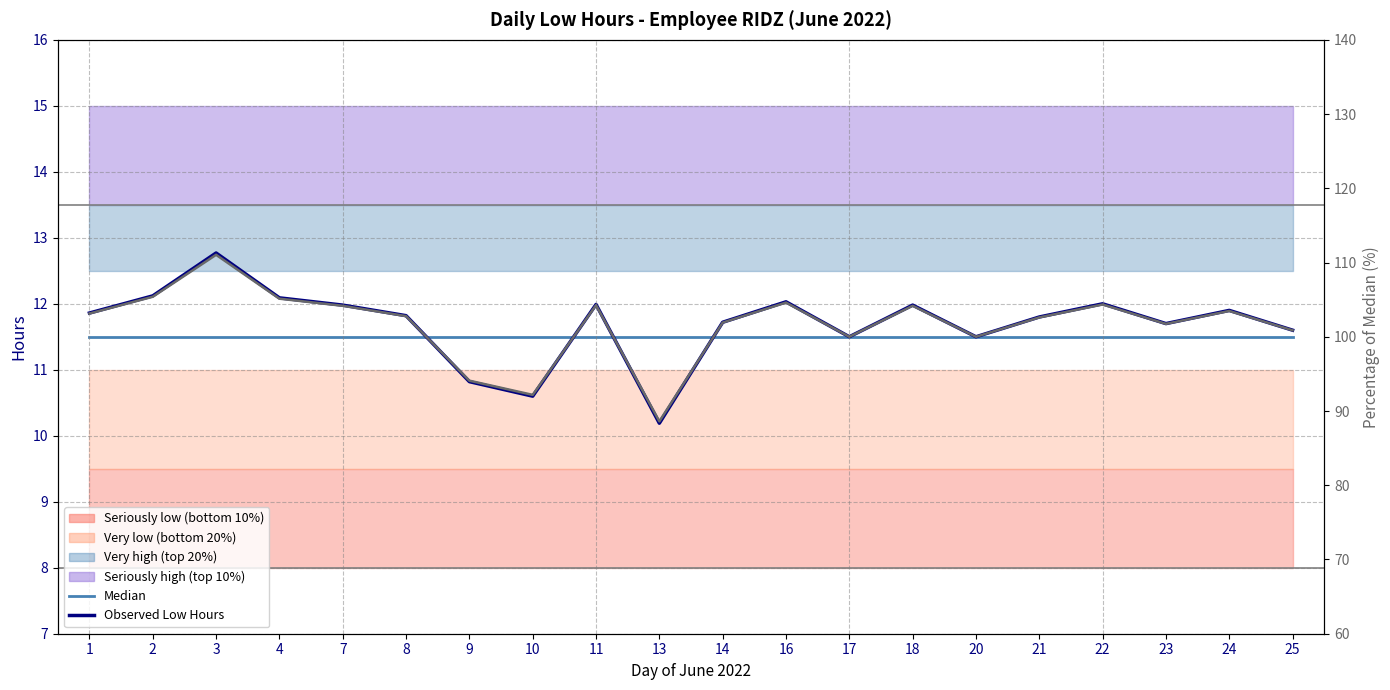

Reading left to right, transcribe all the data shown in this chart.

Median: 11.5	11.5	11.5	11.5	11.5	11.5	11.5	11.5	11.5	11.5	11.5	11.5	11.5	11.5	11.5	11.5	11.5	11.5	11.5	11.5
Observed Low Hours: 11.9	12.1	12.8	12.1	12.0	11.8	10.8	10.6	12.0	10.2	11.7	12.0	11.5	12.0	11.5	11.8	12.0	11.7	11.9	11.6
% of Median (gray): 103.1	105.4	111.0	105.1	104.2	102.8	94.1	92.2	104.3	88.6	101.9	104.6	100.0	104.2	100.0	102.6	104.3	101.7	103.5	100.9